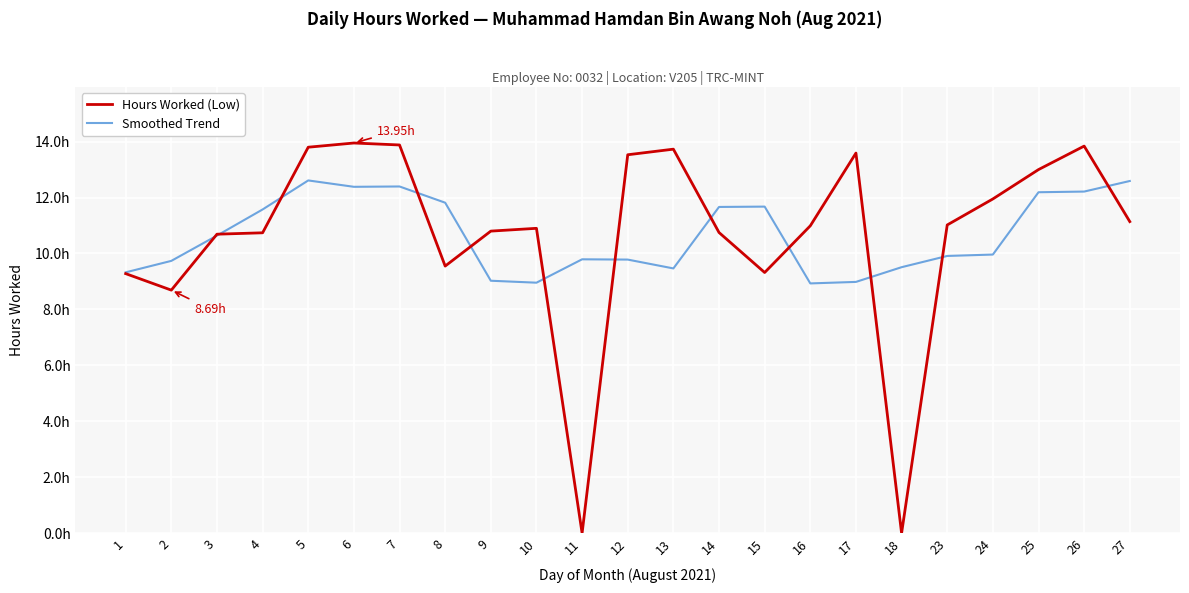

The value of Smoothed Trend at 4 is 16.6. True or false?

False